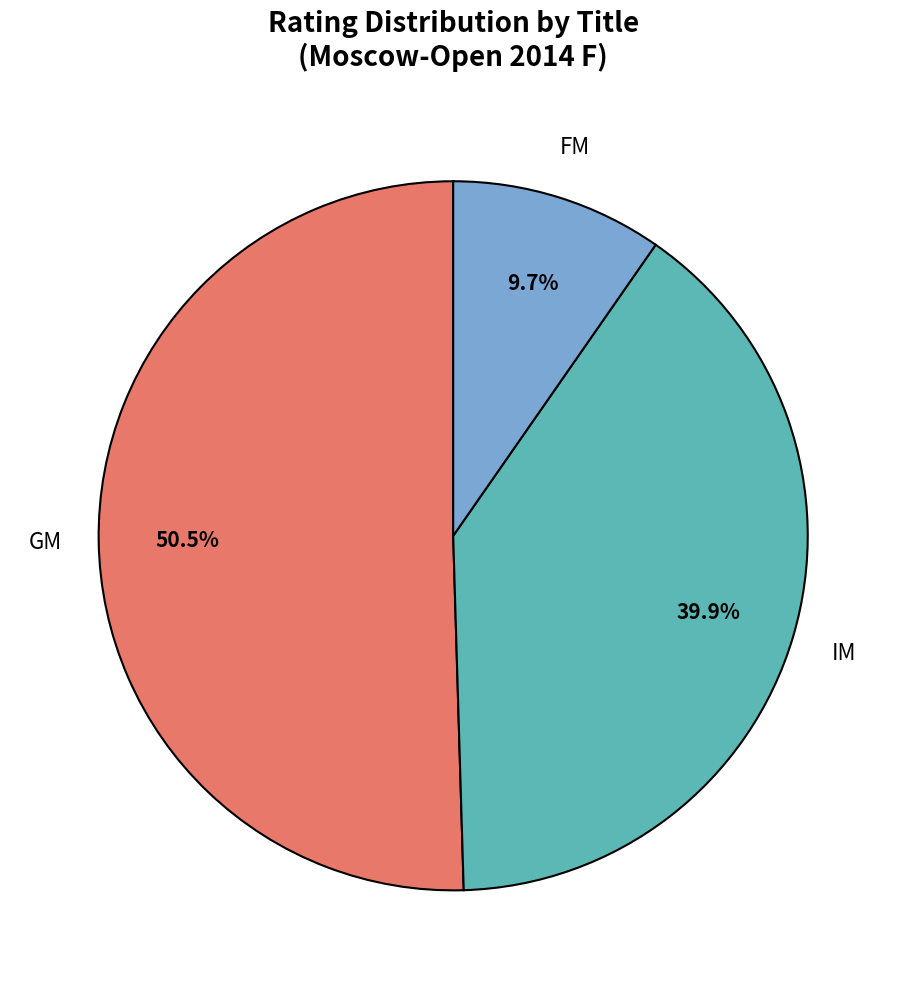

To the nearest percent, what portion does IM represent?

40%